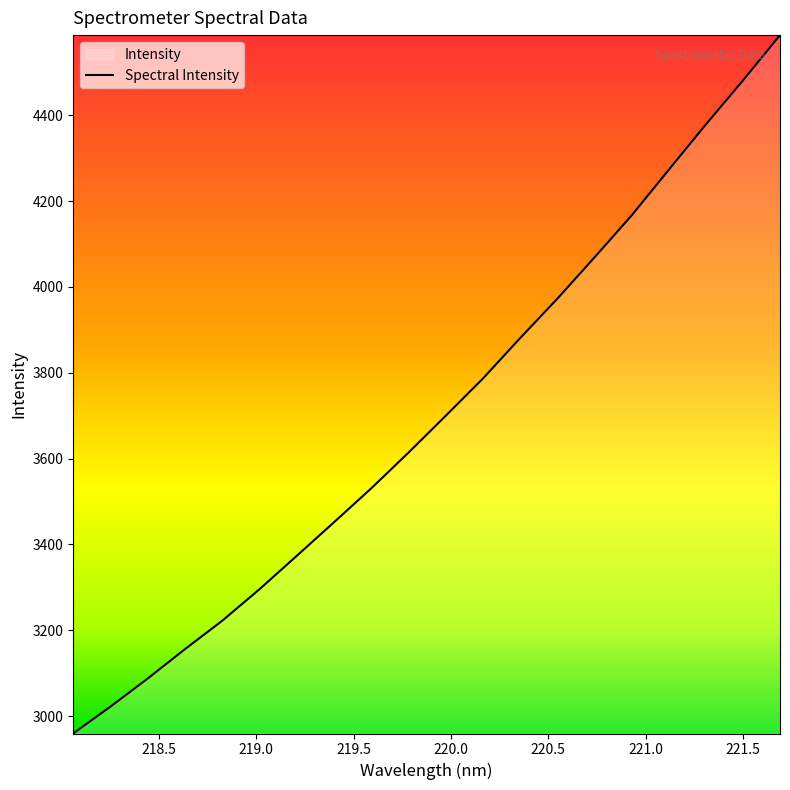

What is the greatest value displayed?

4586.9